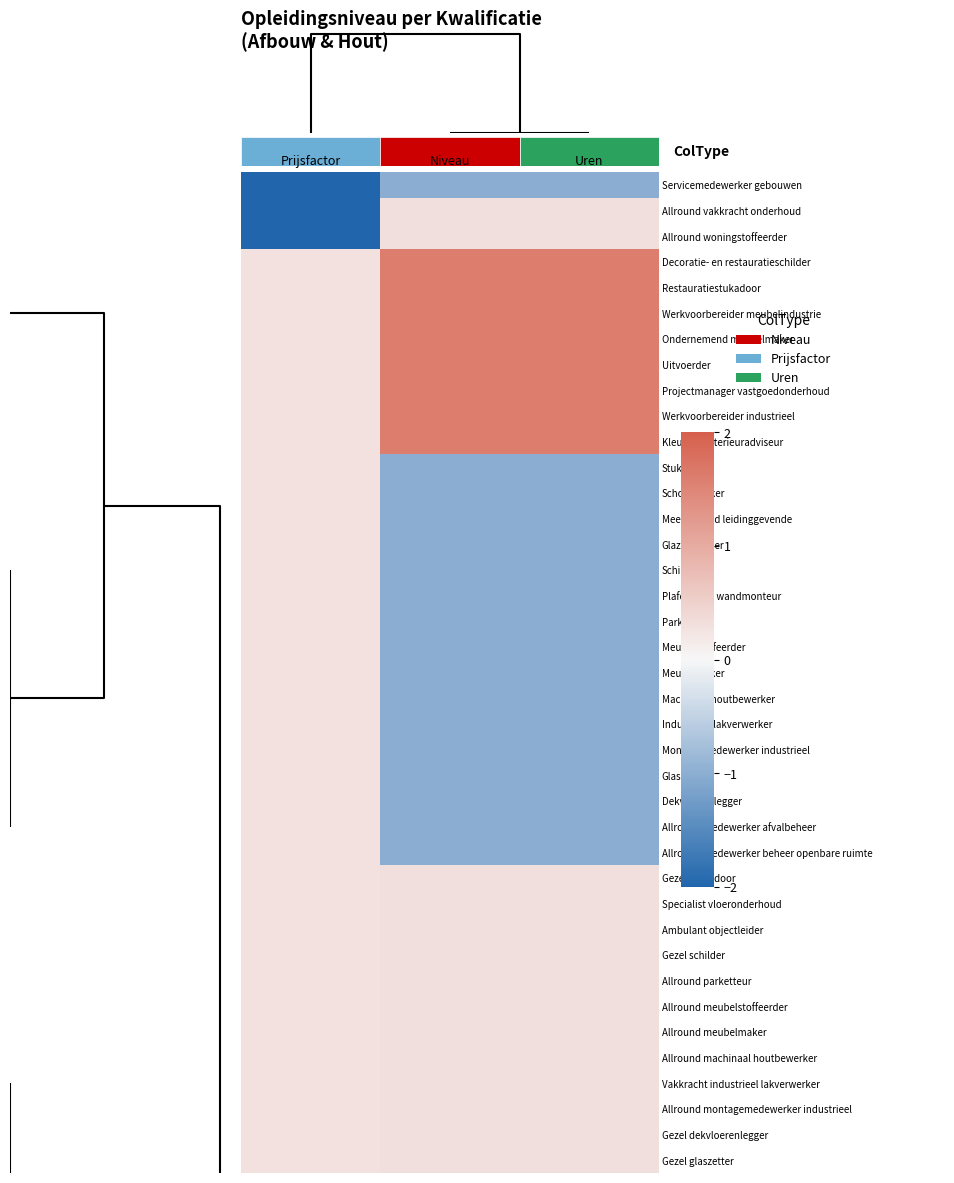

What is the spread (max minus min) of values at Uren?

2.6